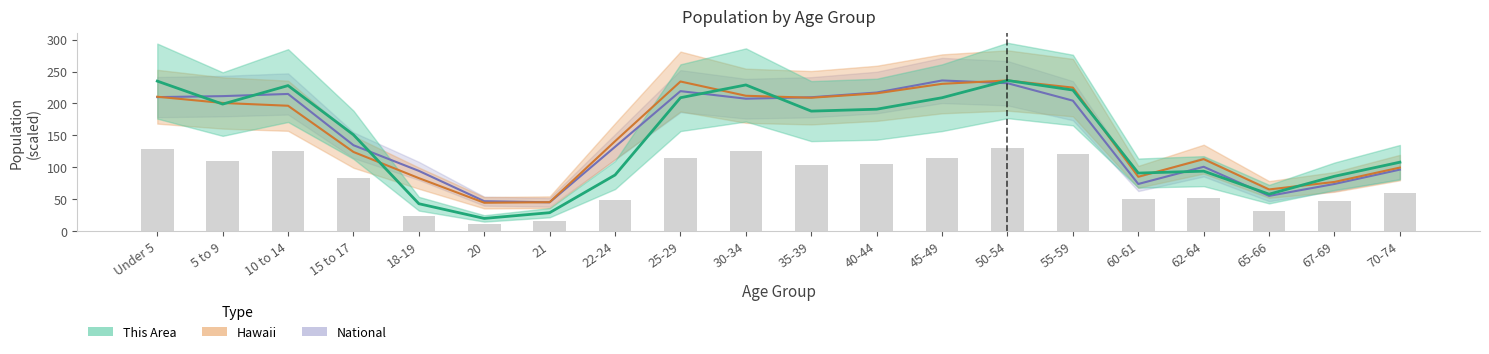

What are all the series names shown in the legend?

This Area, Hawaii, National